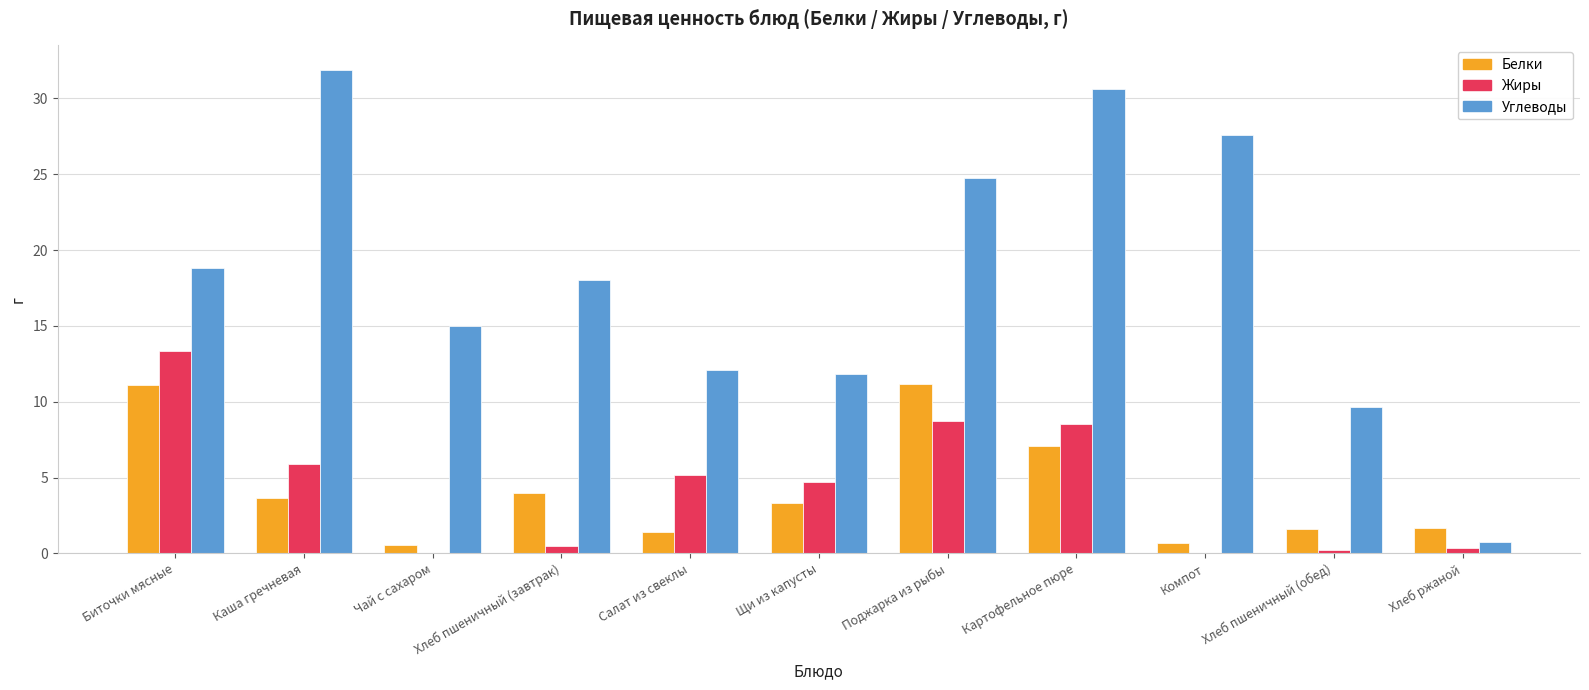

How many series are shown in this chart?

3